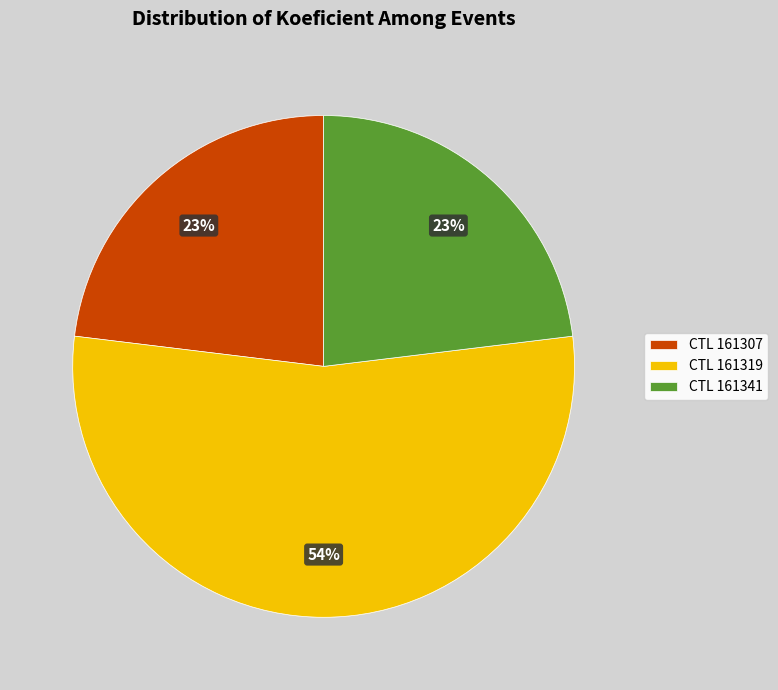

What percentage is the CTL 161307 slice, to the nearest percent?

23%